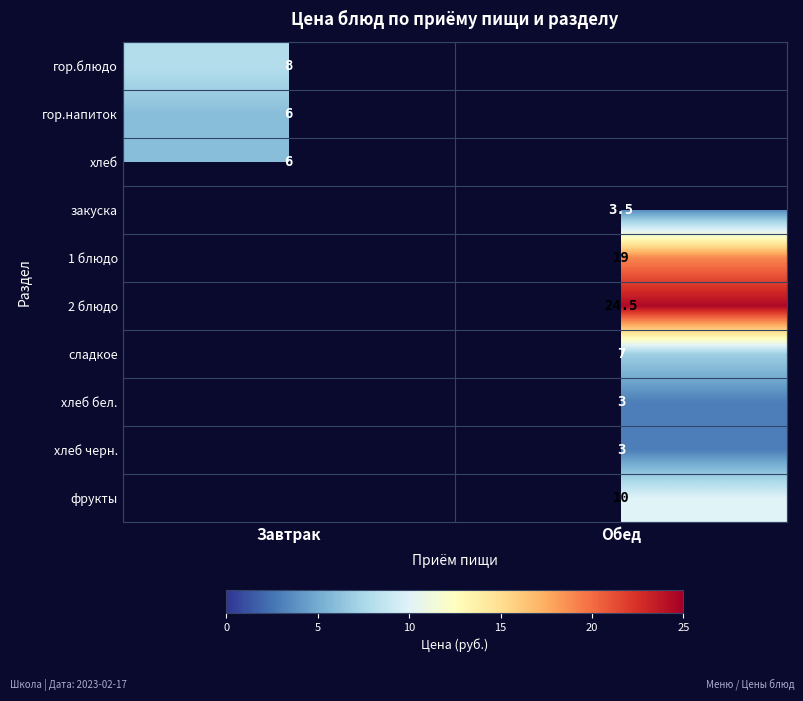

The value of сладкое at Обед is 3.7. True or false?

False